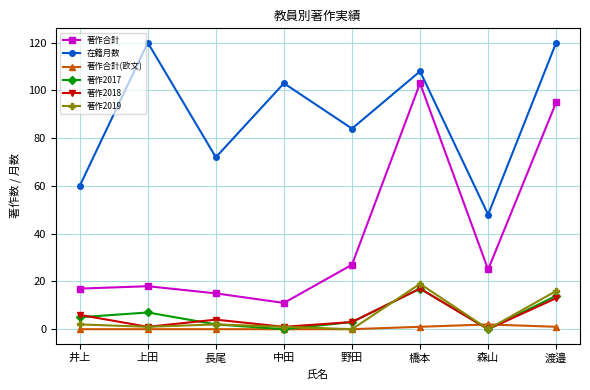

What is the value of the 著作2018 point at the 1st from the left?

6